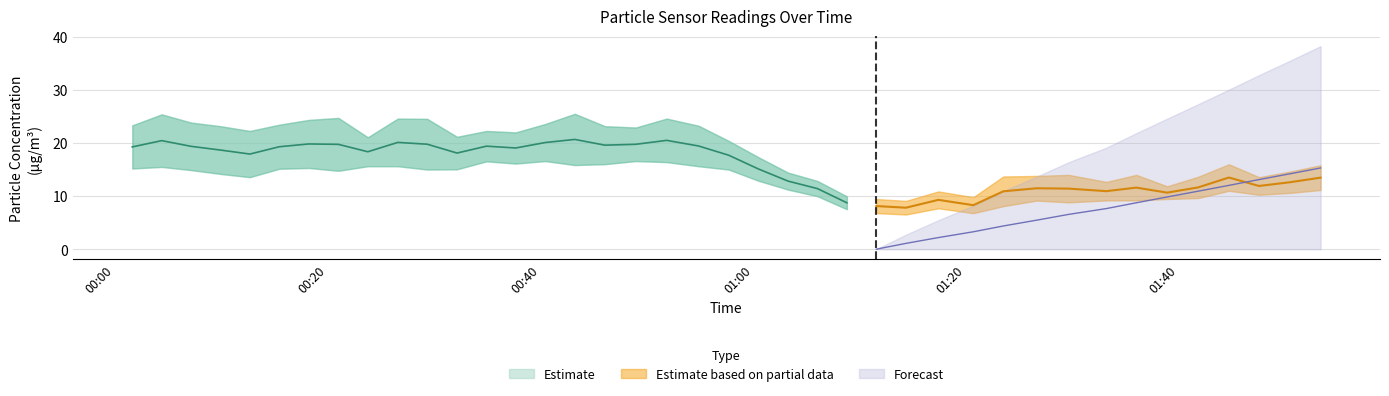

The value of SDS_P2 at 38 is 4.2. True or false?

False